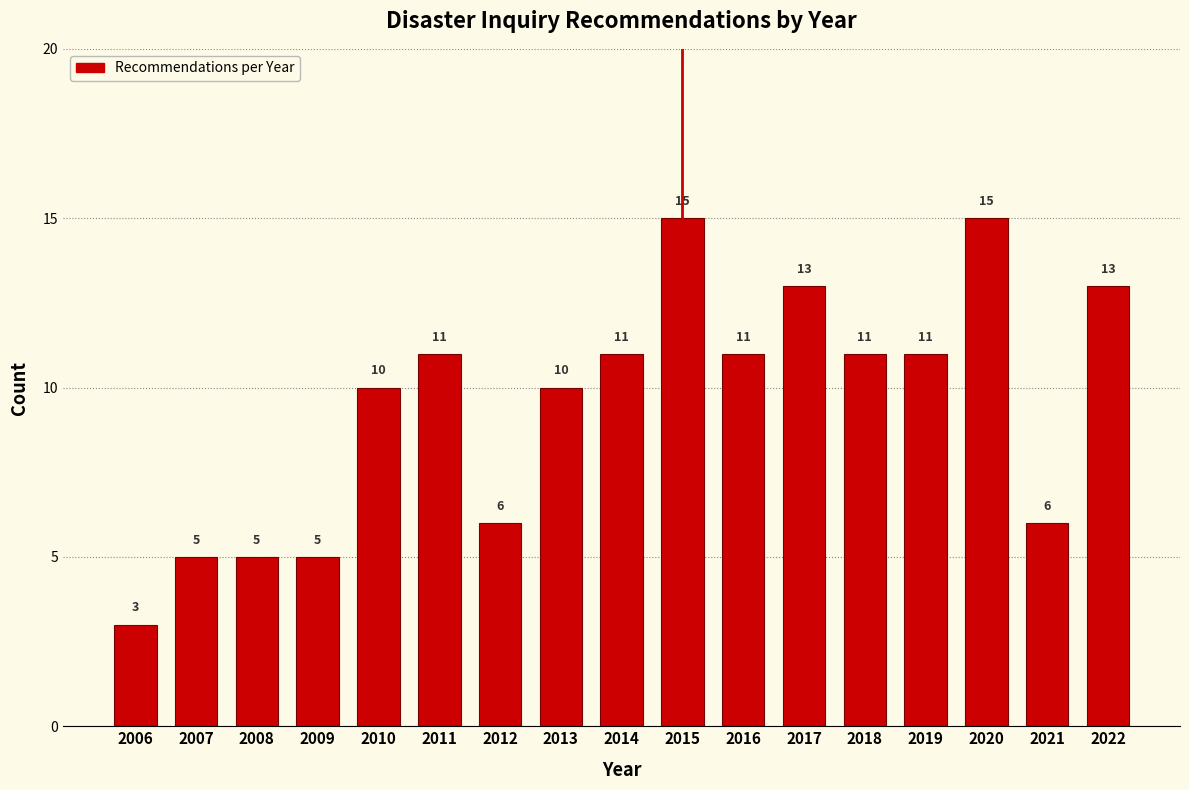

Reading left to right, list all the values displayed in this chart.

2006=3	2007=5	2008=5	2009=5	2010=10	2011=11	2012=6	2013=10	2014=11	2015=15	2016=11	2017=13	2018=11	2019=11	2020=15	2021=6	2022=13